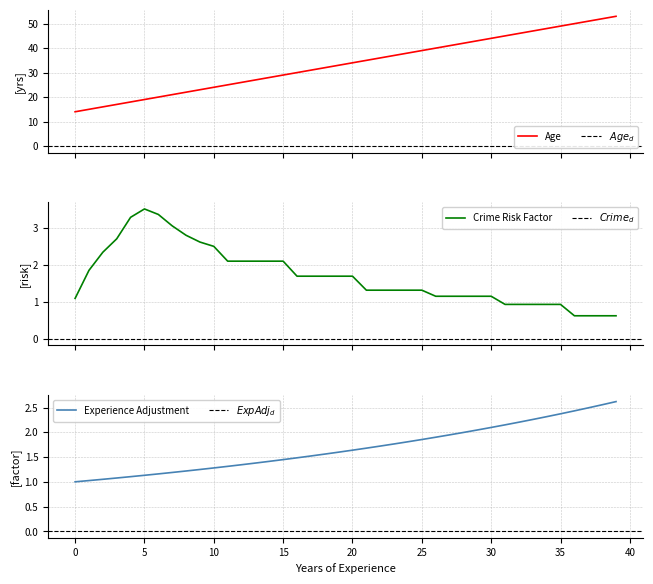

True or false: Experience Adjustment and Age intersect in this chart.

False